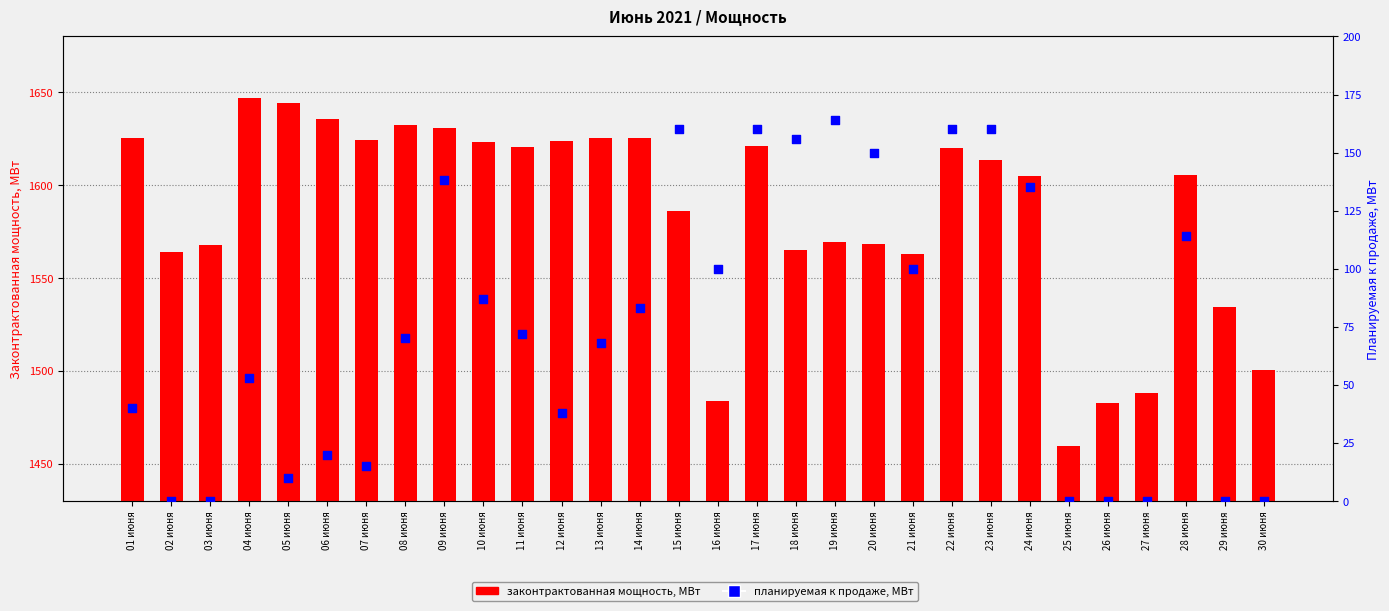

What is the total value across all series at 11 июня?

1692.7